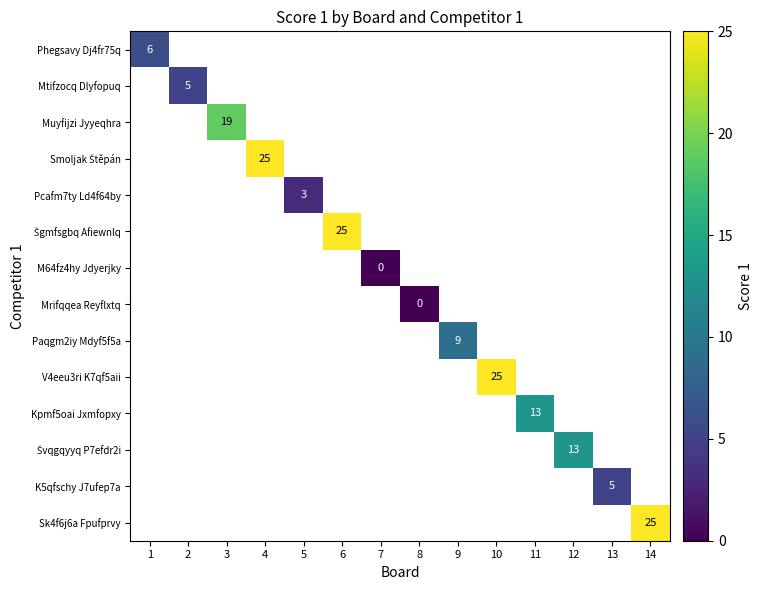

Rank the categories by K5qfschy J7ufep7a value from lowest to highest.

1, 2, 3, 4, 5, 6, 7, 8, 9, 10, 11, 12, 13, 14